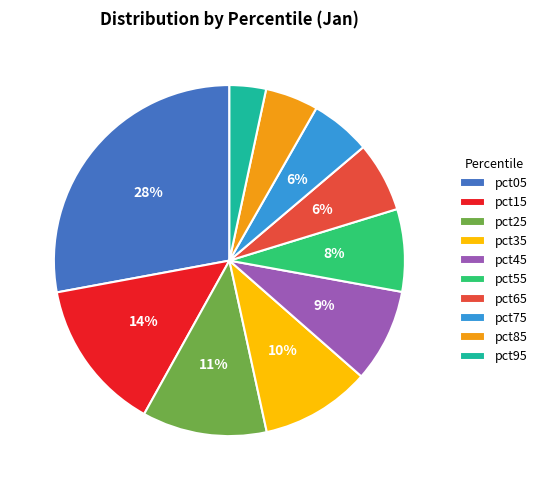

The pct95 slice represents 3% of the pie. True or false?

True